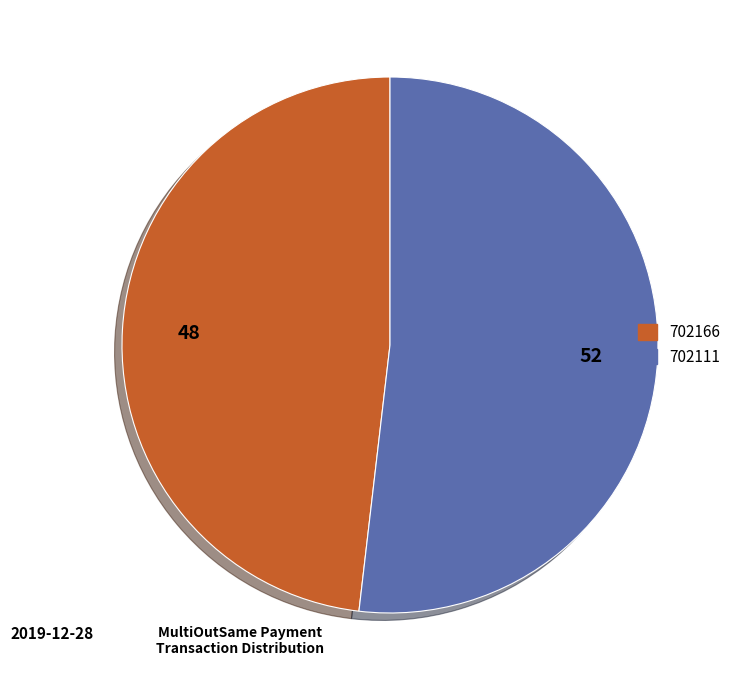

What is the ratio of the value at 702111 to the value at 702166?

1.1